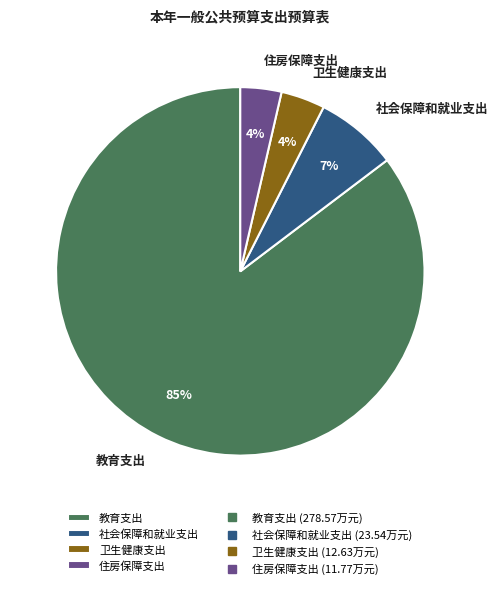

What is the largest slice in the pie chart?

教育支出